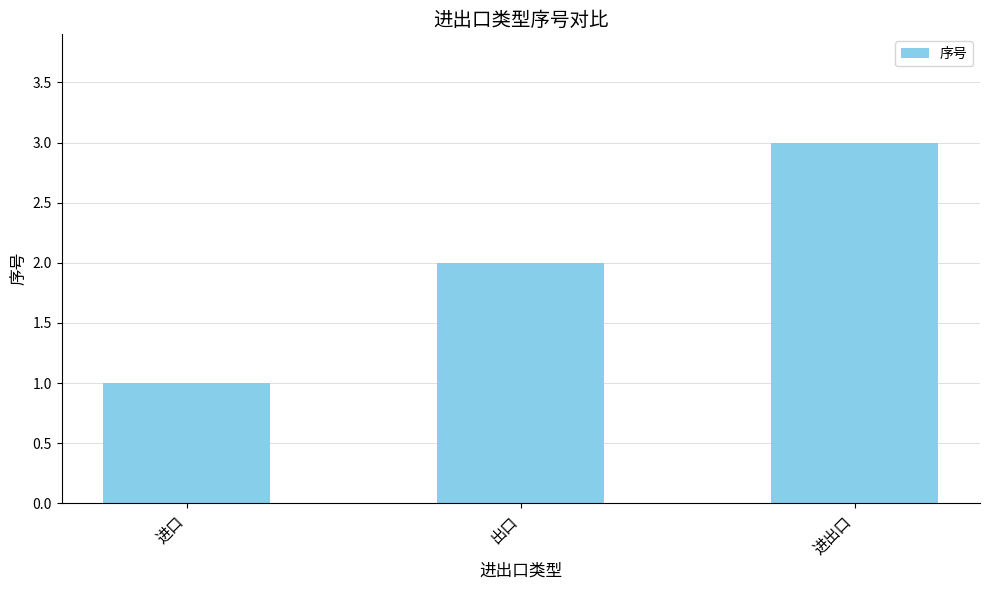

Which has a higher value, 进口 or 进出口?

进出口